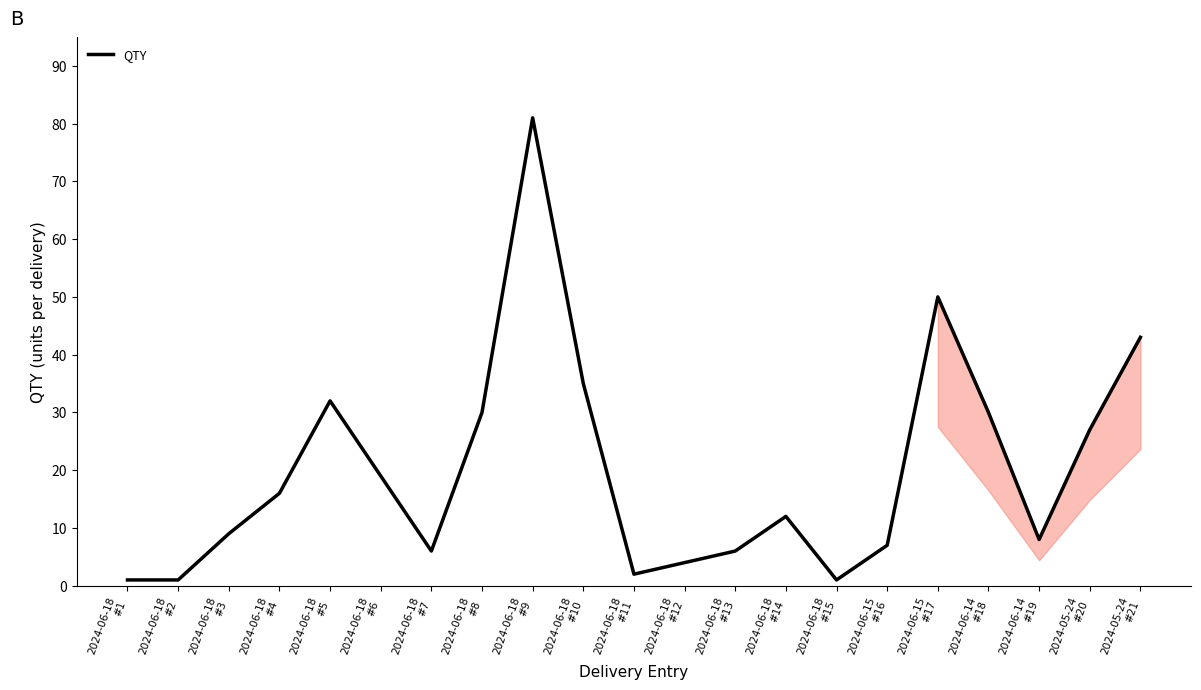

How many categories are shown in the chart?

21